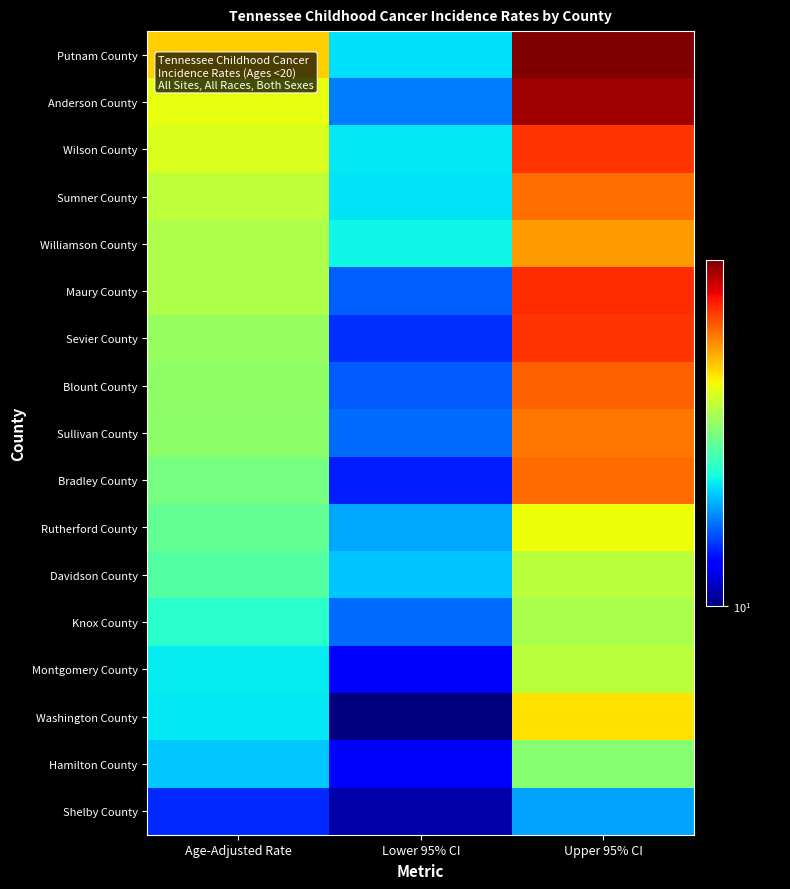

Rank the series at Lower 95% CI from highest to lowest value.

Williamson County, Wilson County, Sumner County, Putnam County, Davidson County, Rutherford County, Anderson County, Sullivan County, Knox County, Maury County, Blount County, Sevier County, Bradley County, Montgomery County, Hamilton County, Shelby County, Washington County